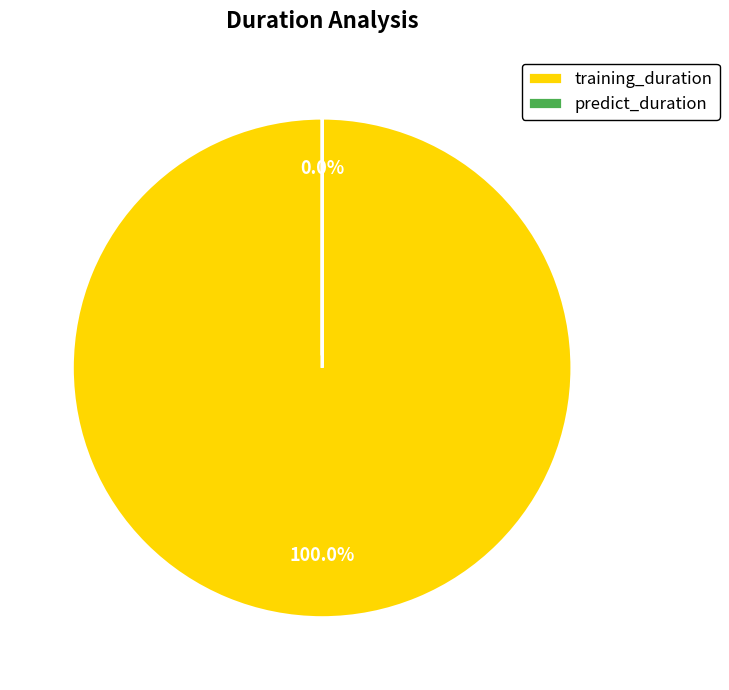

True or false: predict_duration accounts for 15% of the total.

False